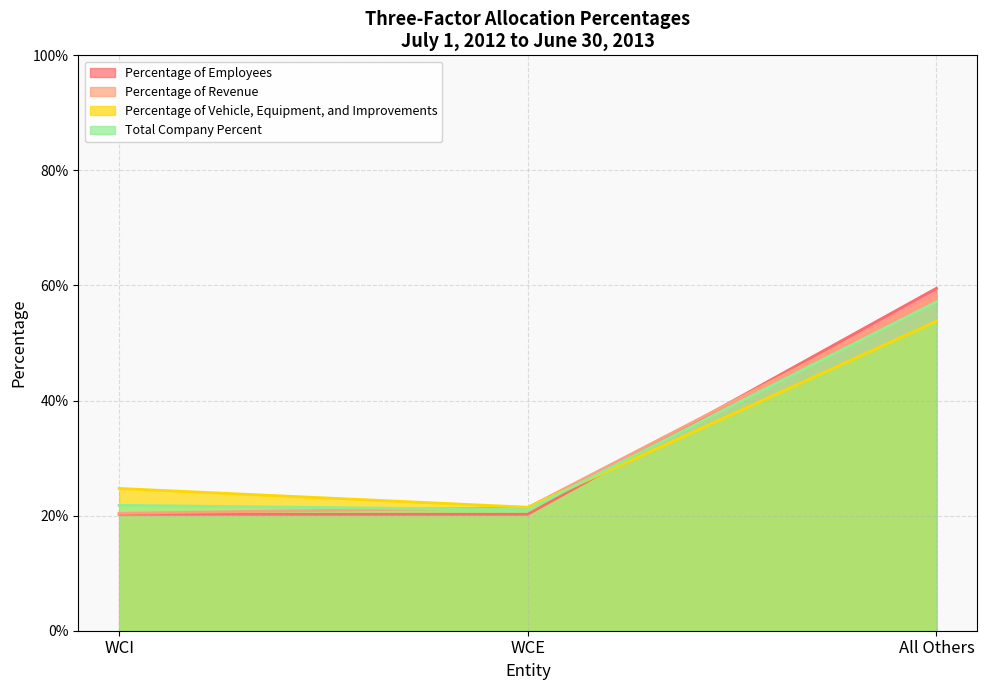

Which label corresponds to the largest value in the chart?

All Others